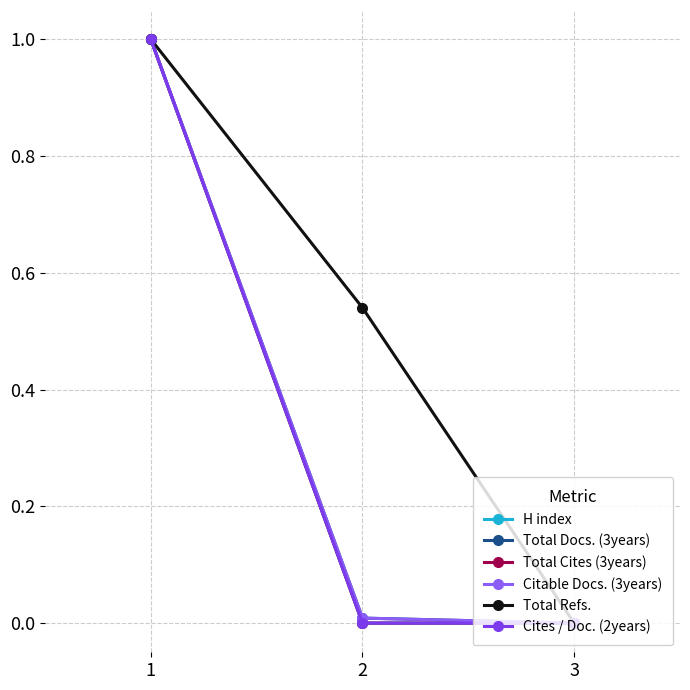

Which series has the largest range (max minus min)?

H index